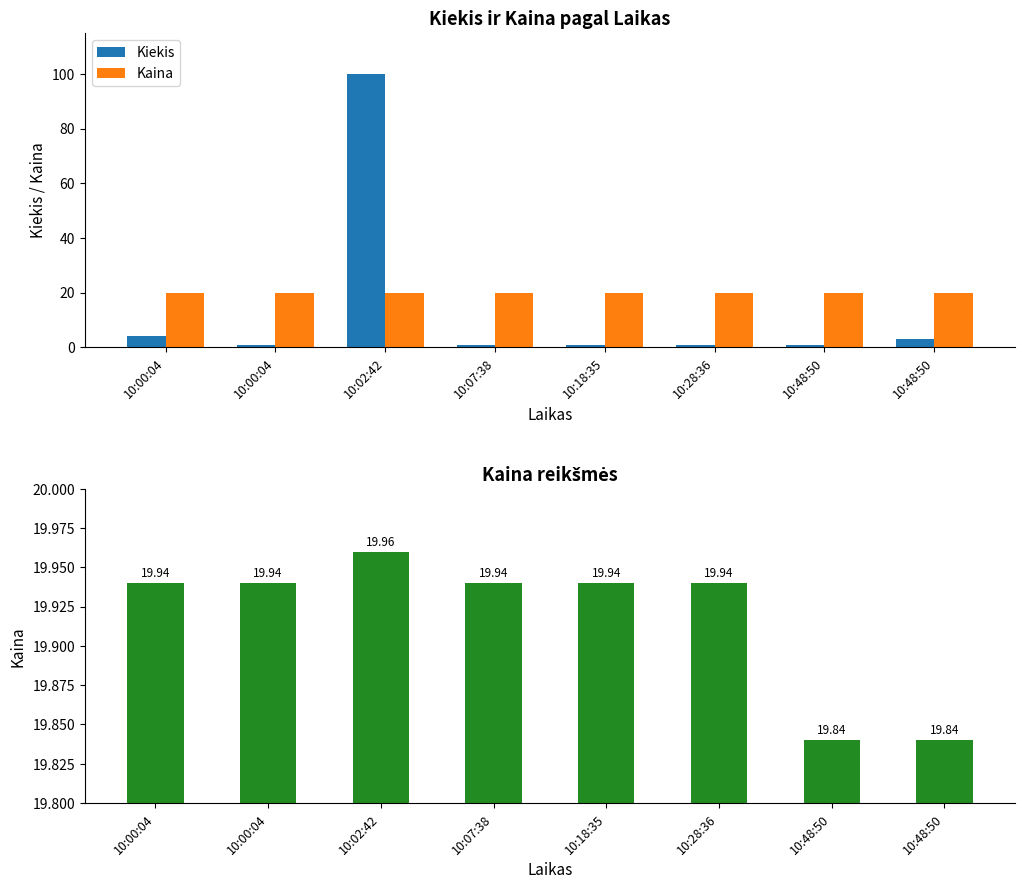

Reading left to right, transcribe all the data shown in this chart.

Kiekis: 10:00:04=4.0	10:00:04=1.0	10:02:42=100.0	10:07:38=1.0	10:18:35=1.0	10:28:36=1.0	10:48:50=1.0	10:48:50=3.0
Kaina: 10:00:04=19.9	10:00:04=19.9	10:02:42=20.0	10:07:38=19.9	10:18:35=19.9	10:28:36=19.9	10:48:50=19.8	10:48:50=19.8